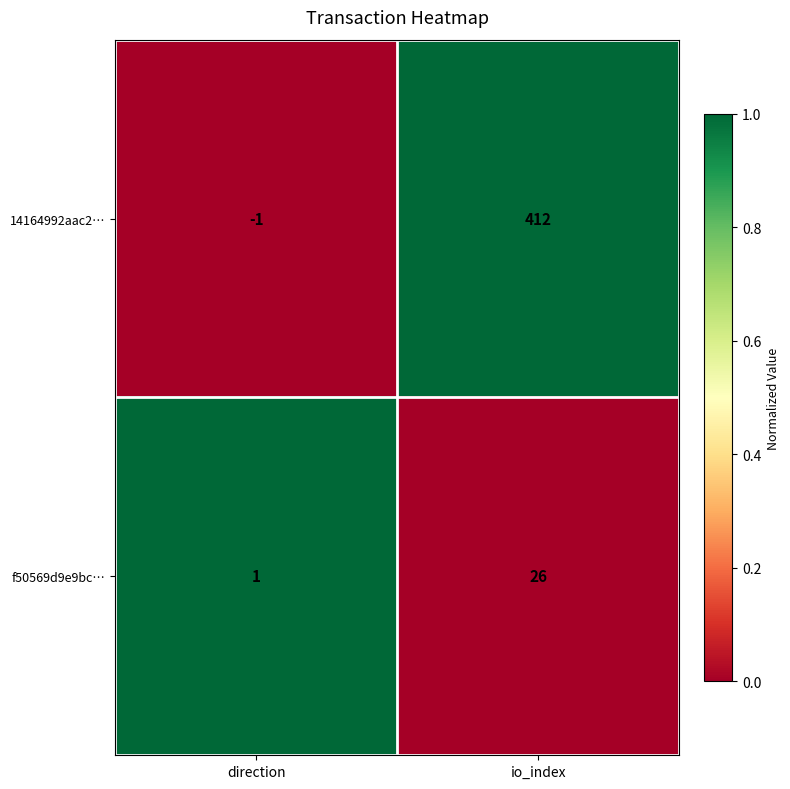

List the series in order of their overall mean, lowest first.

f50569d9e9bc…, 14164992aac2…